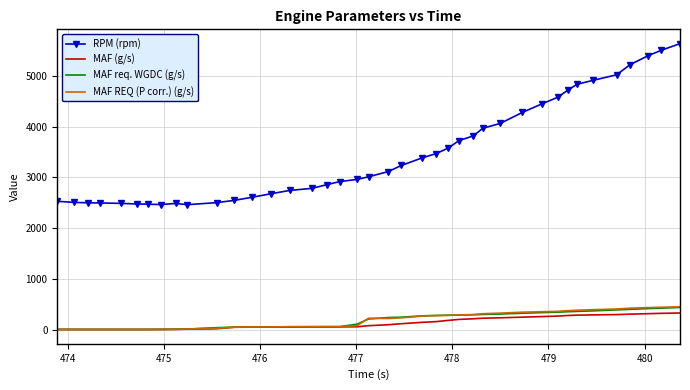

Count the number of data series in this chart.

4